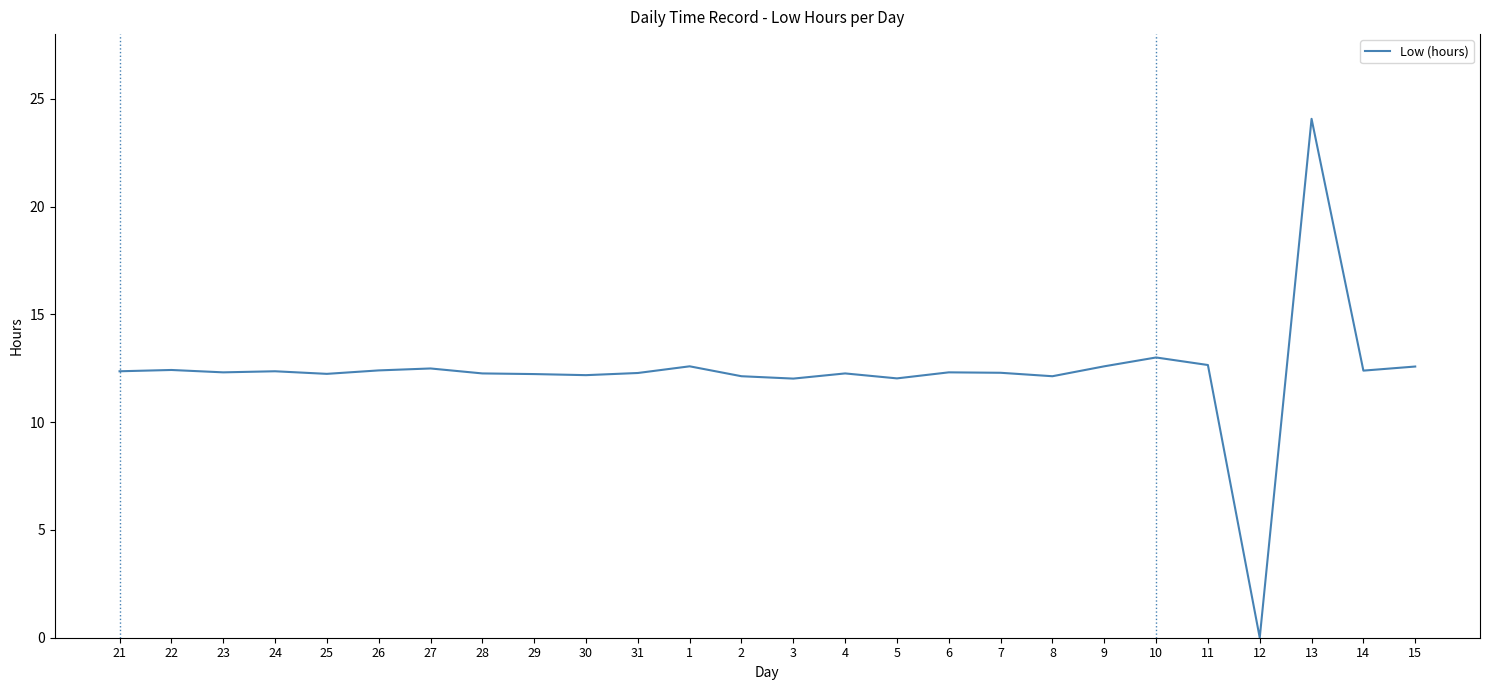

Between 10 and 15, which is larger?

10